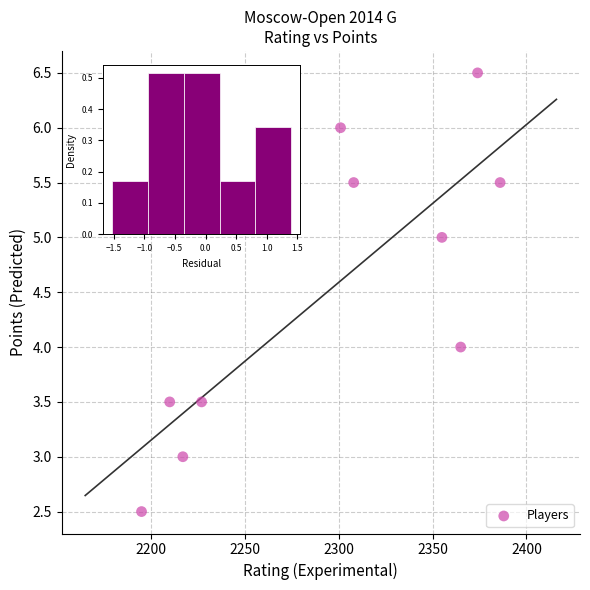

What is the range of X values (max minus min)?

191.0